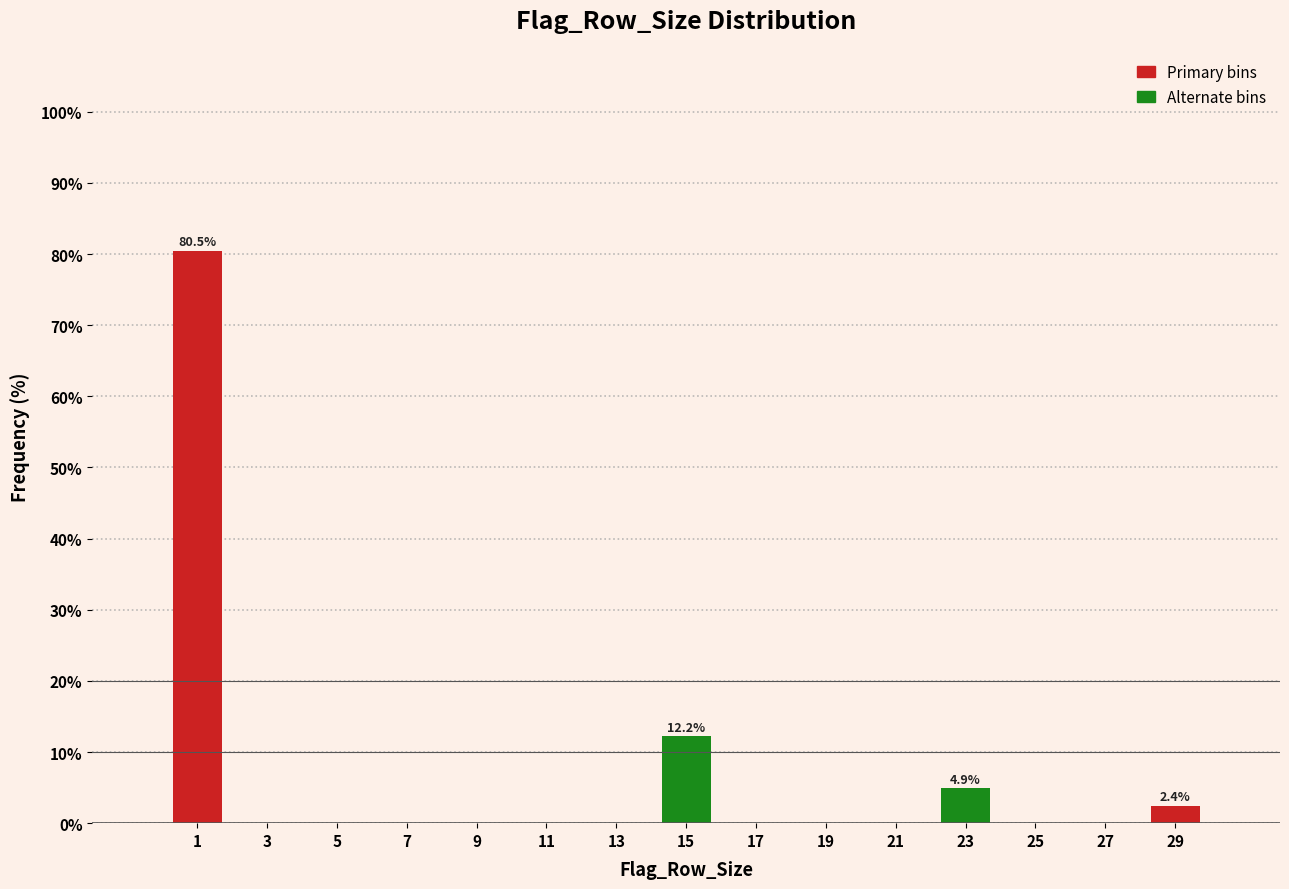

Over which range of the x-axis is the bar tallest?

0 to 2